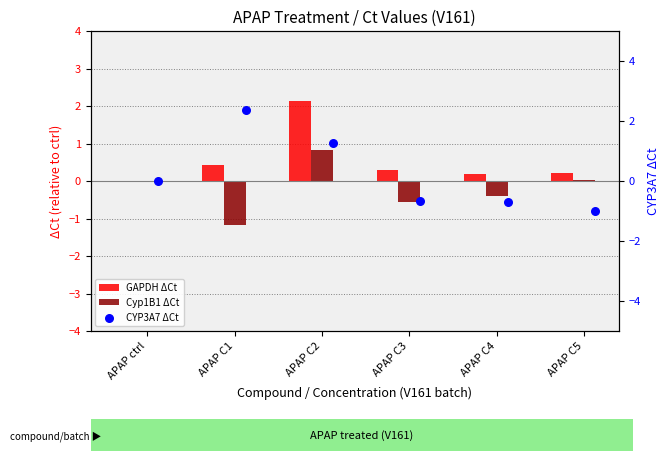

What is the total value across all series at APAP C2?

4.2